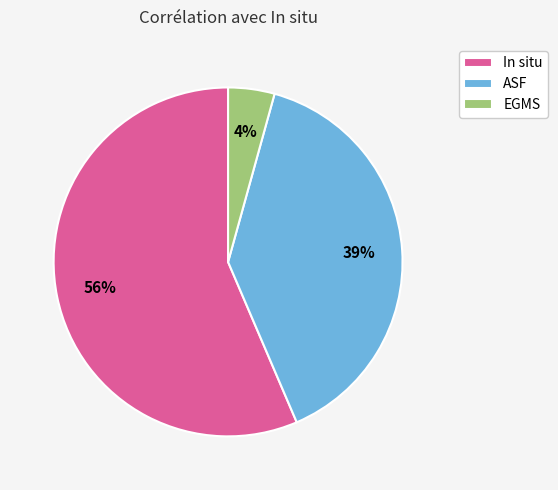

What is the smallest slice in the pie chart?

EGMS